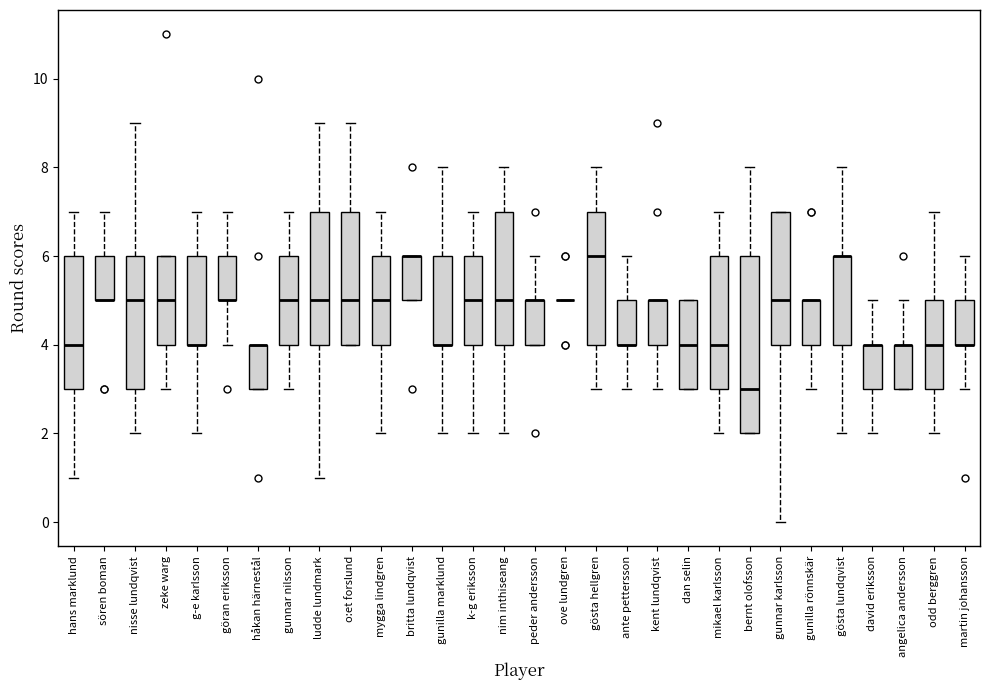

Where is the lower edge of the box for dan selin on the y-axis? The values are not printed on the chart, so give them approximately, as read against the axis.

3